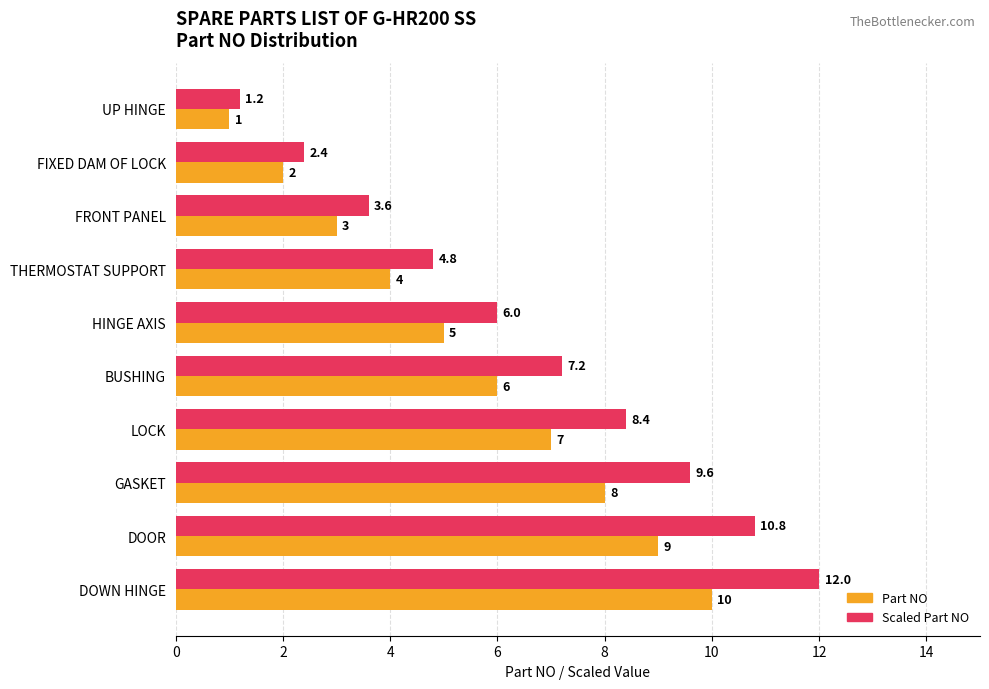

How many data points in Scaled Part NO are above 7?

5